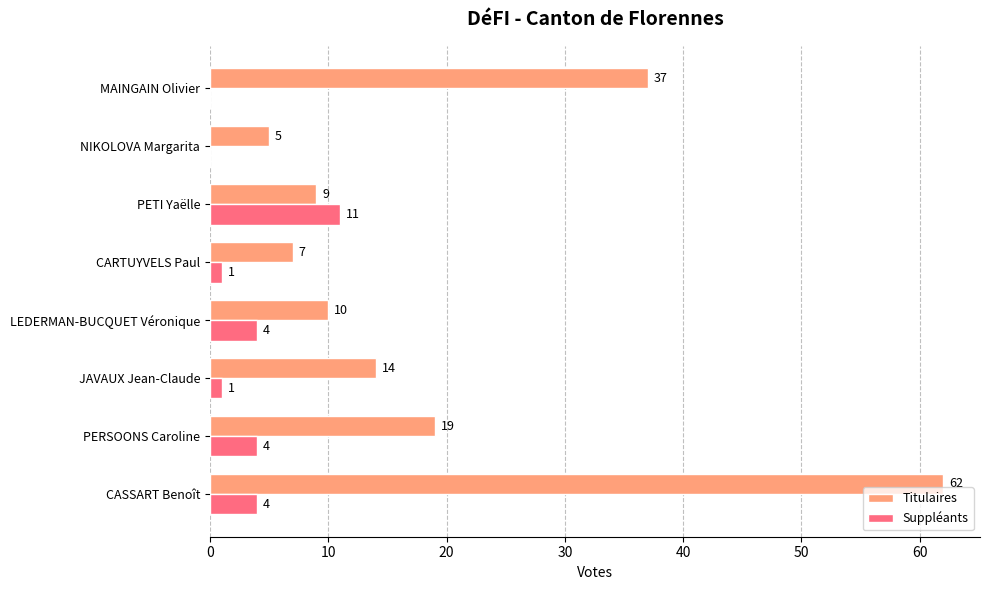

At which category is the sum across all series the highest?

CASSART Benoît